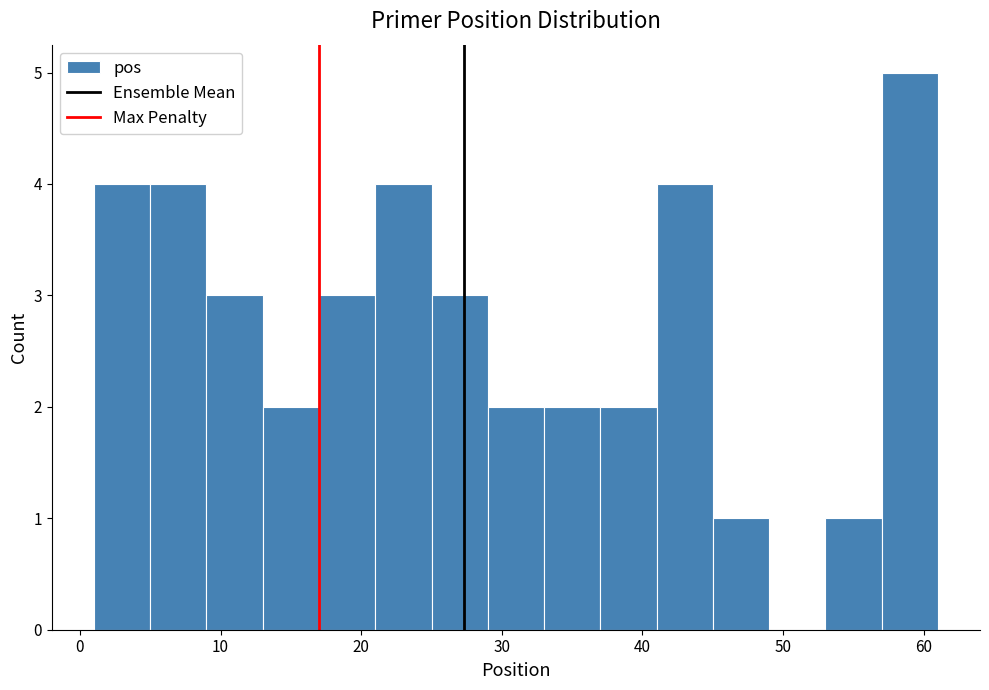

Over which range of the x-axis is the bar tallest?

57 to 61